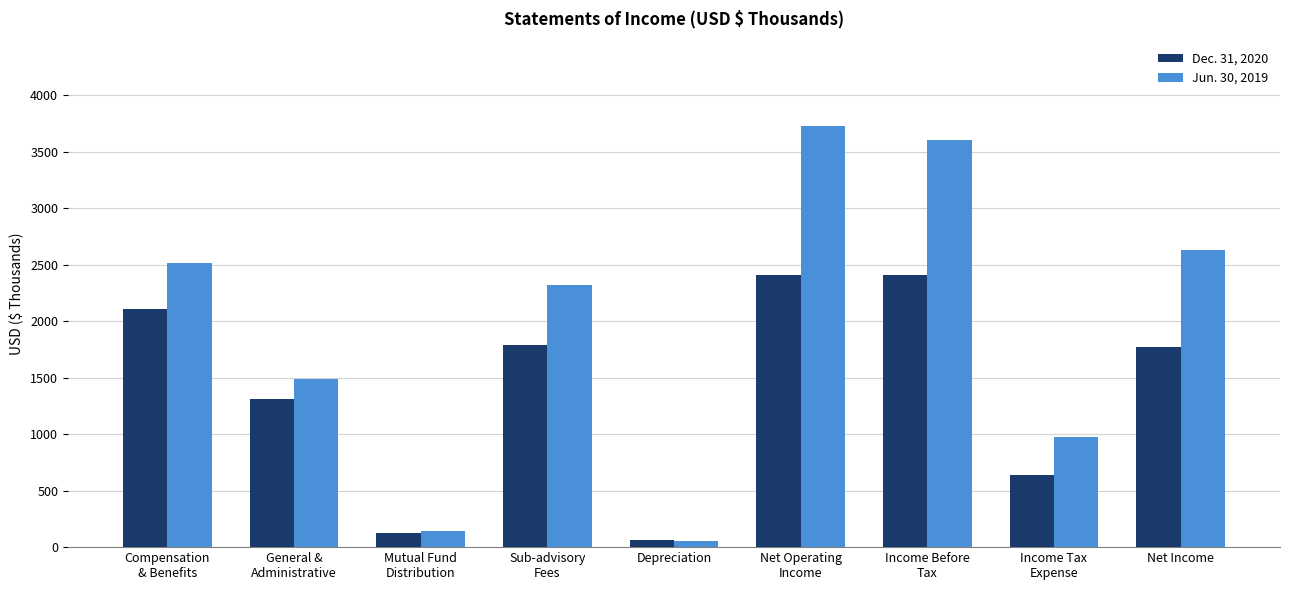

What is the spread (max minus min) of values at Net Operating
Income?

1322